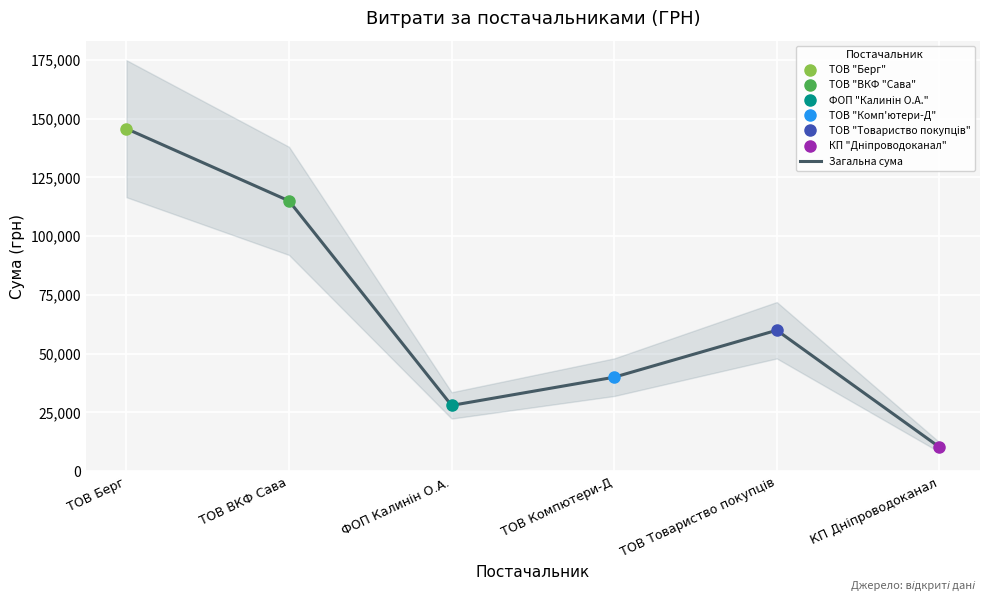

How many distinct data groups are displayed?

1